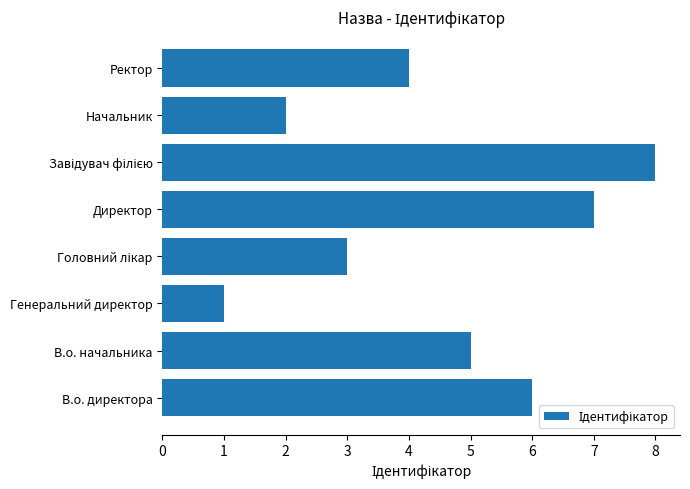

What is the ratio of the value at В.о. начальника to the value at Начальник?

2.5